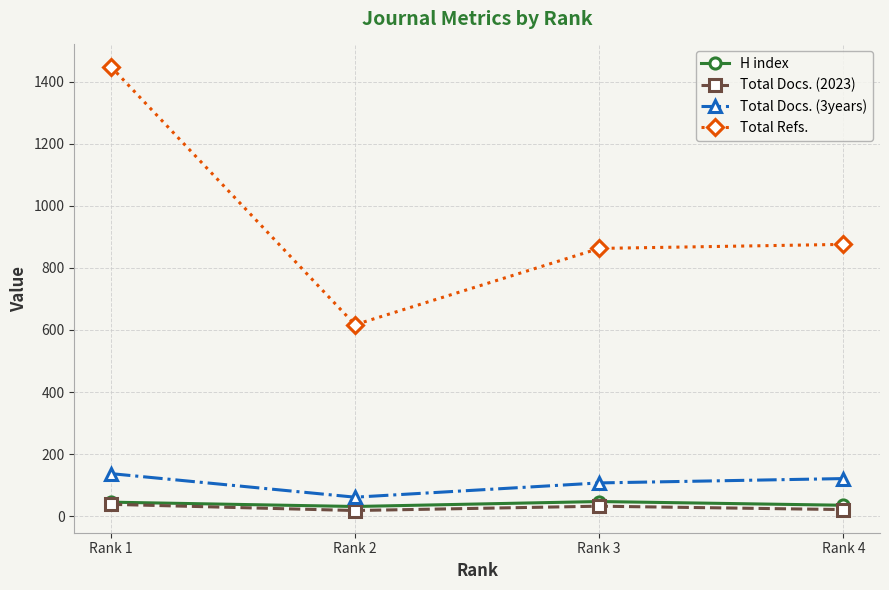

What is the highest value of the Total Refs. series?

1449